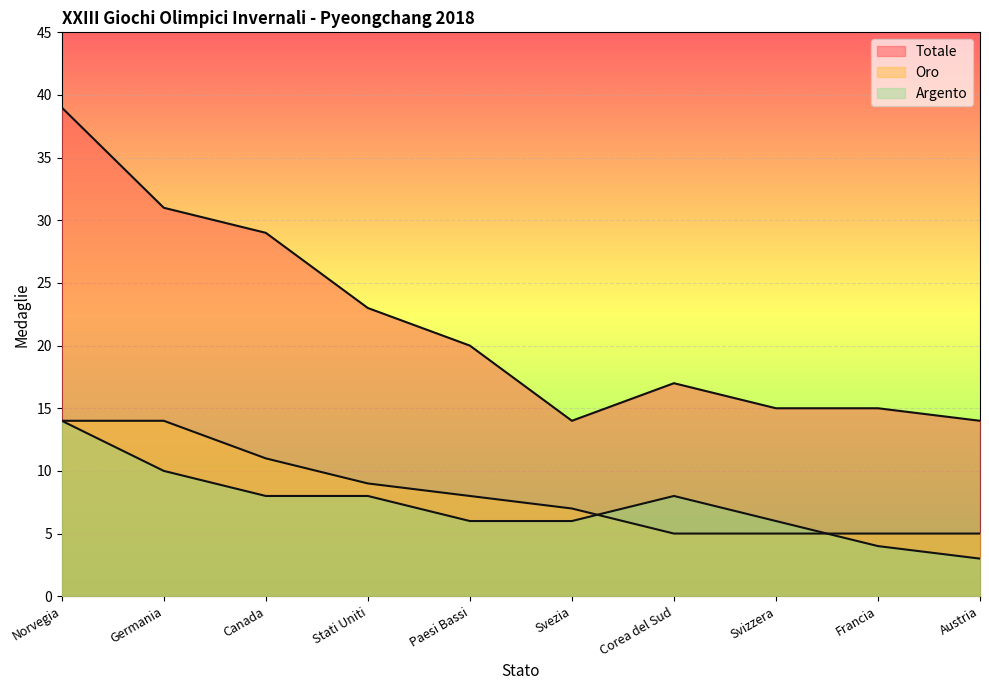

At how many categories does at least one series exceed 20?

4